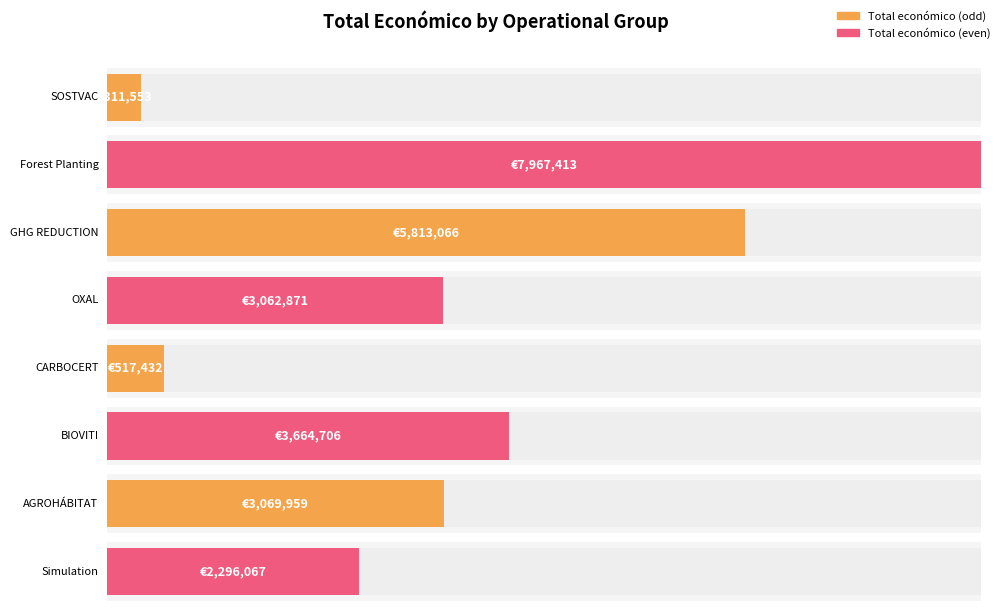

Between AGROHÁBITAT and OXAL, which is larger?

AGROHÁBITAT